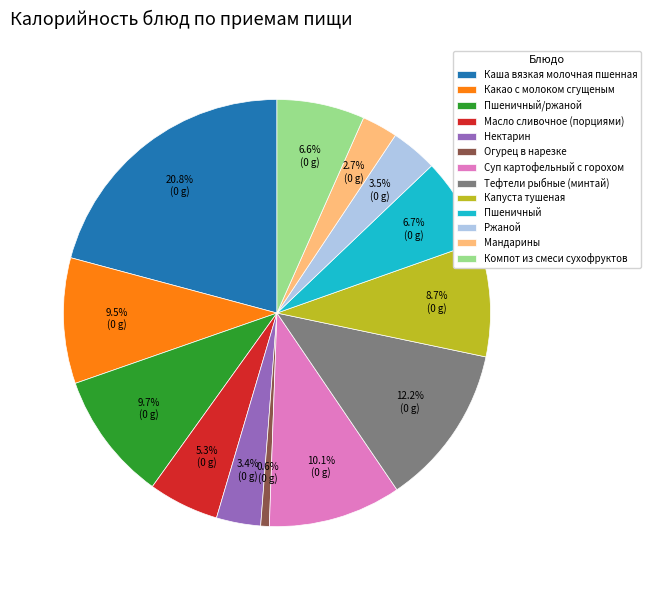

Does any single category account for the majority?

No